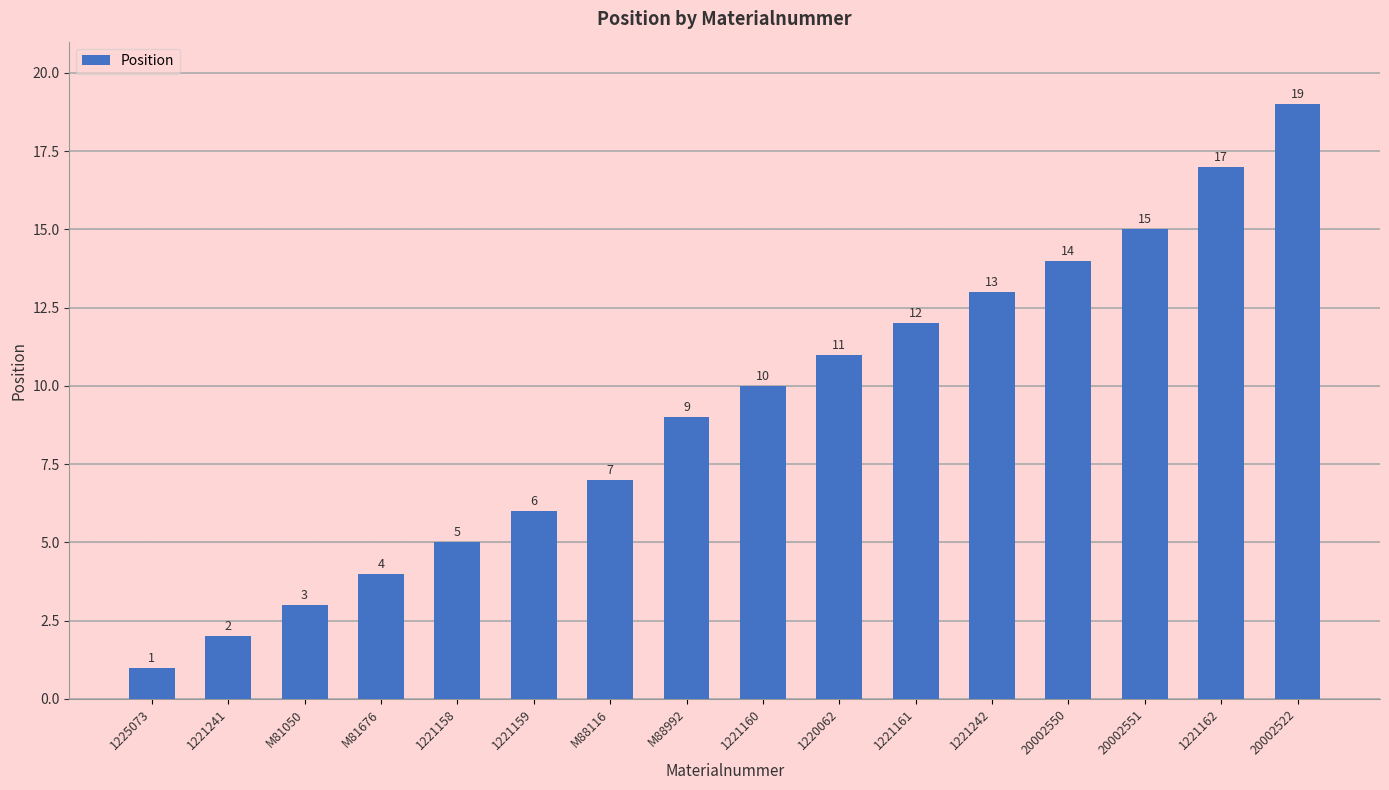

Between 20002522 and 20002550, which is larger?

20002522